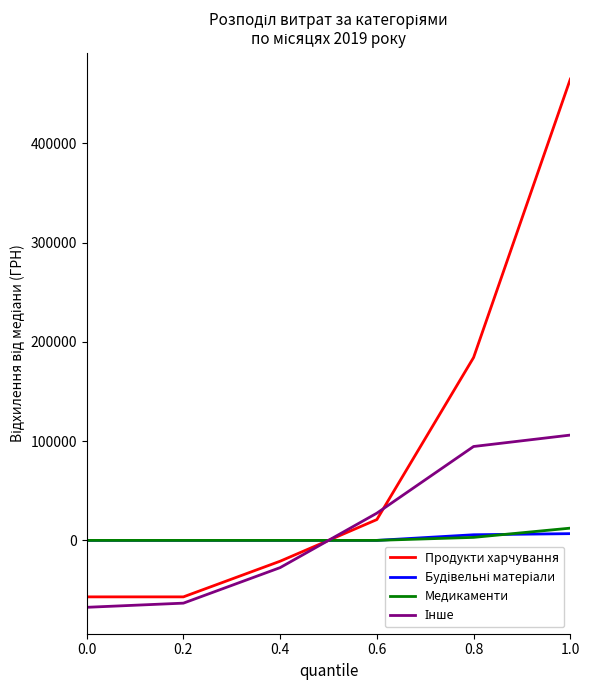

Which series changed the most between 0.6 and 1.0?

Продукти харчування